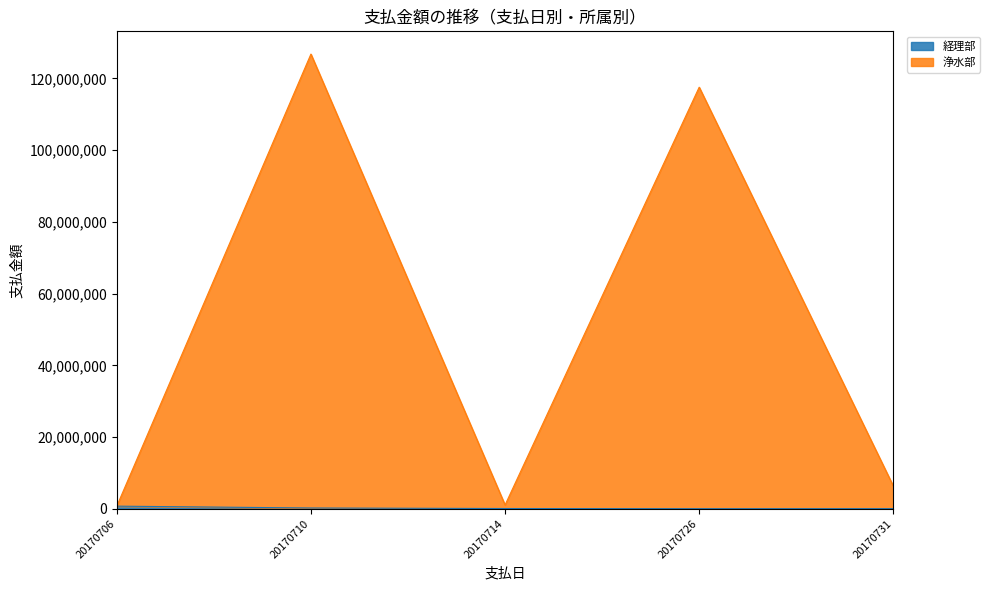

Which series has the widest spread of values?

浄水部